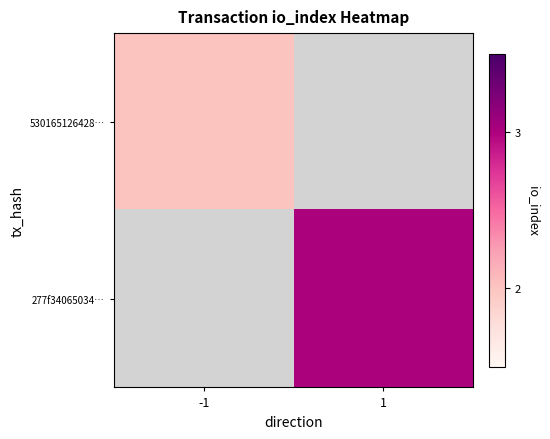

How many series are shown in this chart?

2